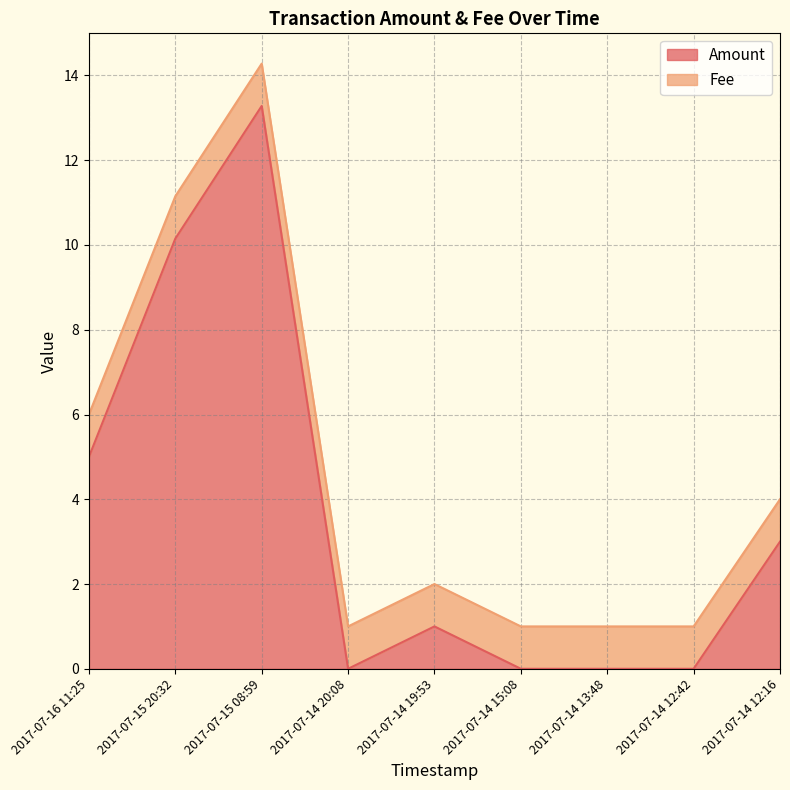

How many positive values are there?

5